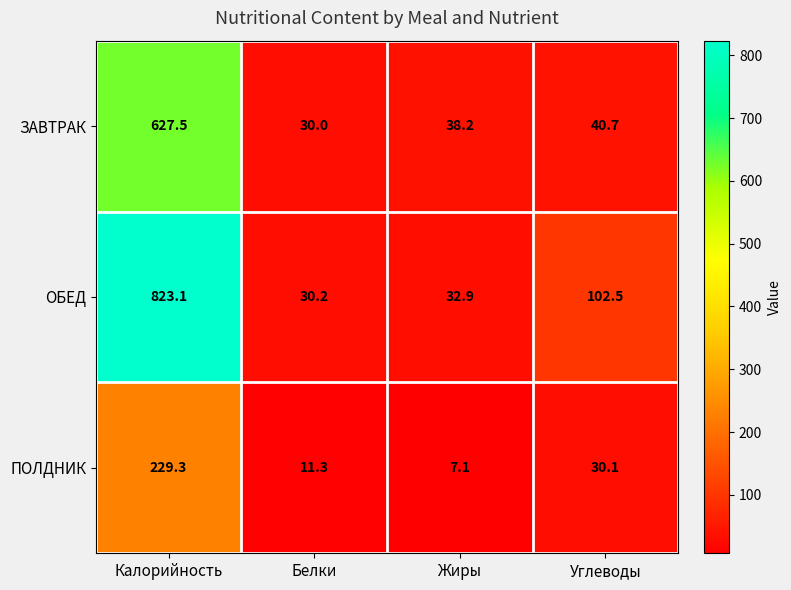

Reading left to right, list all the values displayed in this chart.

ЗАВТРАК: Калорийность=627.5	Белки=30.0	Жиры=38.2	Углеводы=40.7
ОБЕД: Калорийность=823.1	Белки=30.2	Жиры=32.9	Углеводы=102.5
ПОЛДНИК: Калорийность=229.3	Белки=11.3	Жиры=7.1	Углеводы=30.1